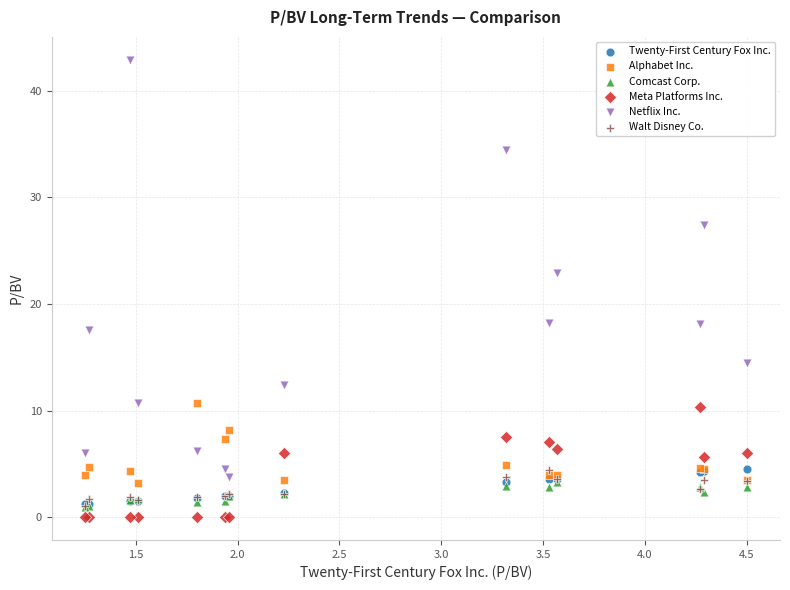

Across all series, what Y value is closest to 21?

22.9